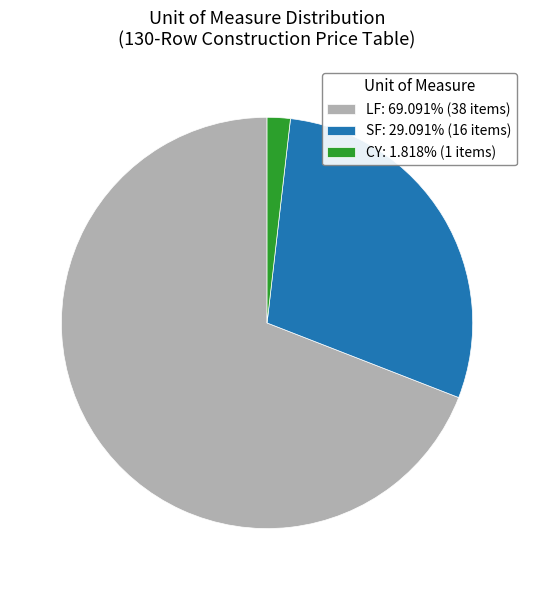

True or false: LF accounts for 69% of the total.

True